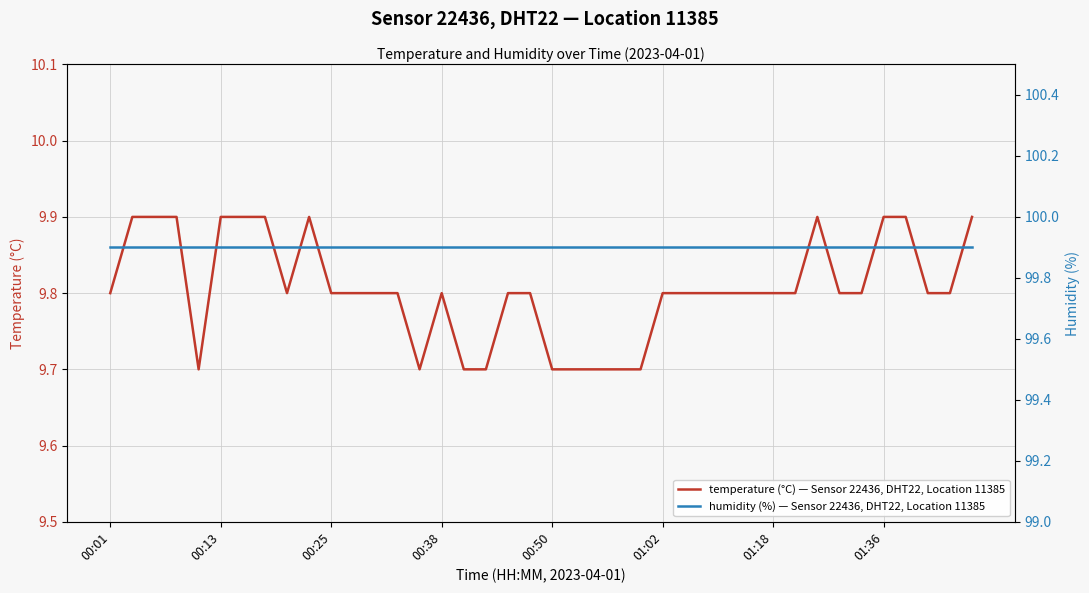

True or false: temperature (°C) — Sensor 22436, DHT22, Location 11385 and humidity (%) — Sensor 22436, DHT22, Location 11385 intersect in this chart.

False